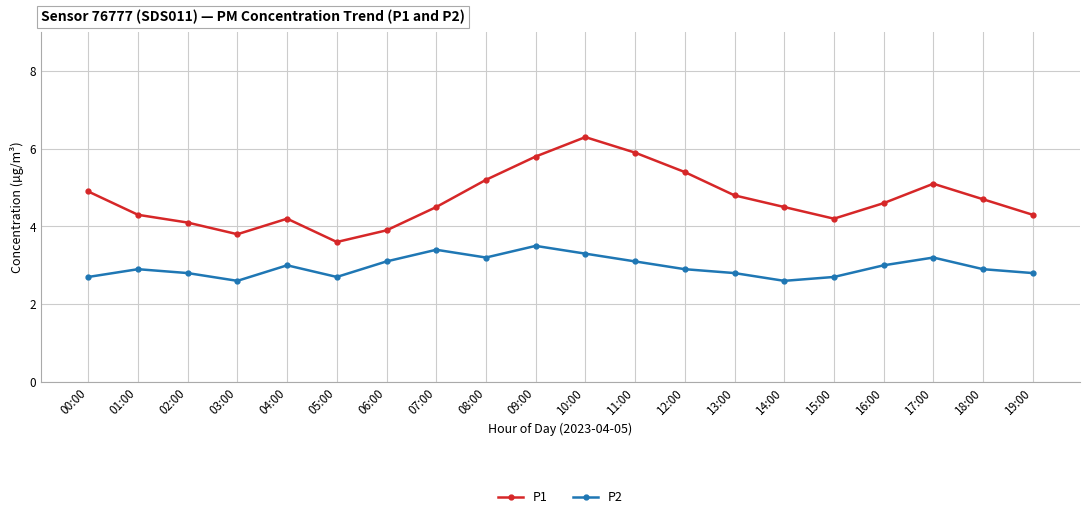

At which category is the sum across all series the highest?

10:00